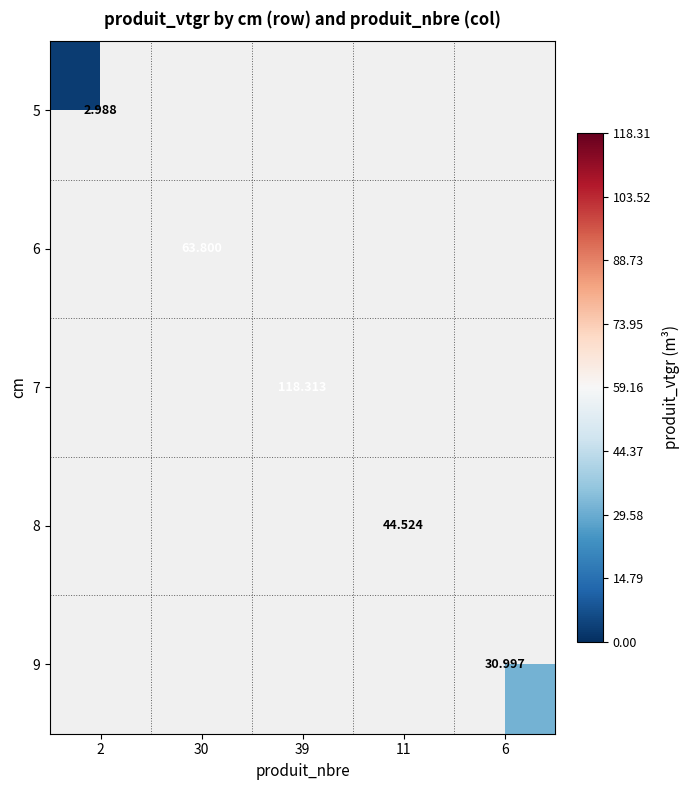

How many values in 7 are above zero?

1